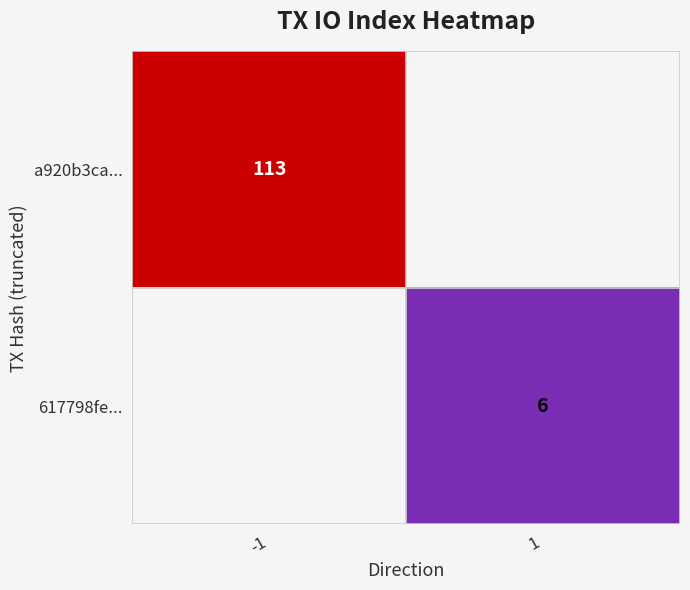

True or false: a920b3ca... has a value of 46 at -1.

False